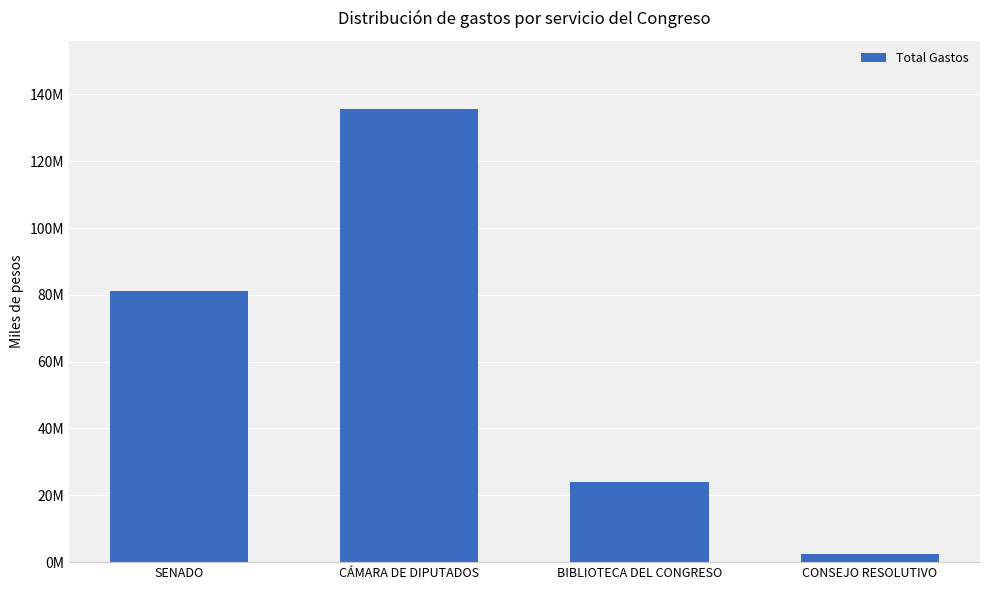

Reading right to left, list all the values displayed in this chart.

2519608	24042253	135695950	81104471